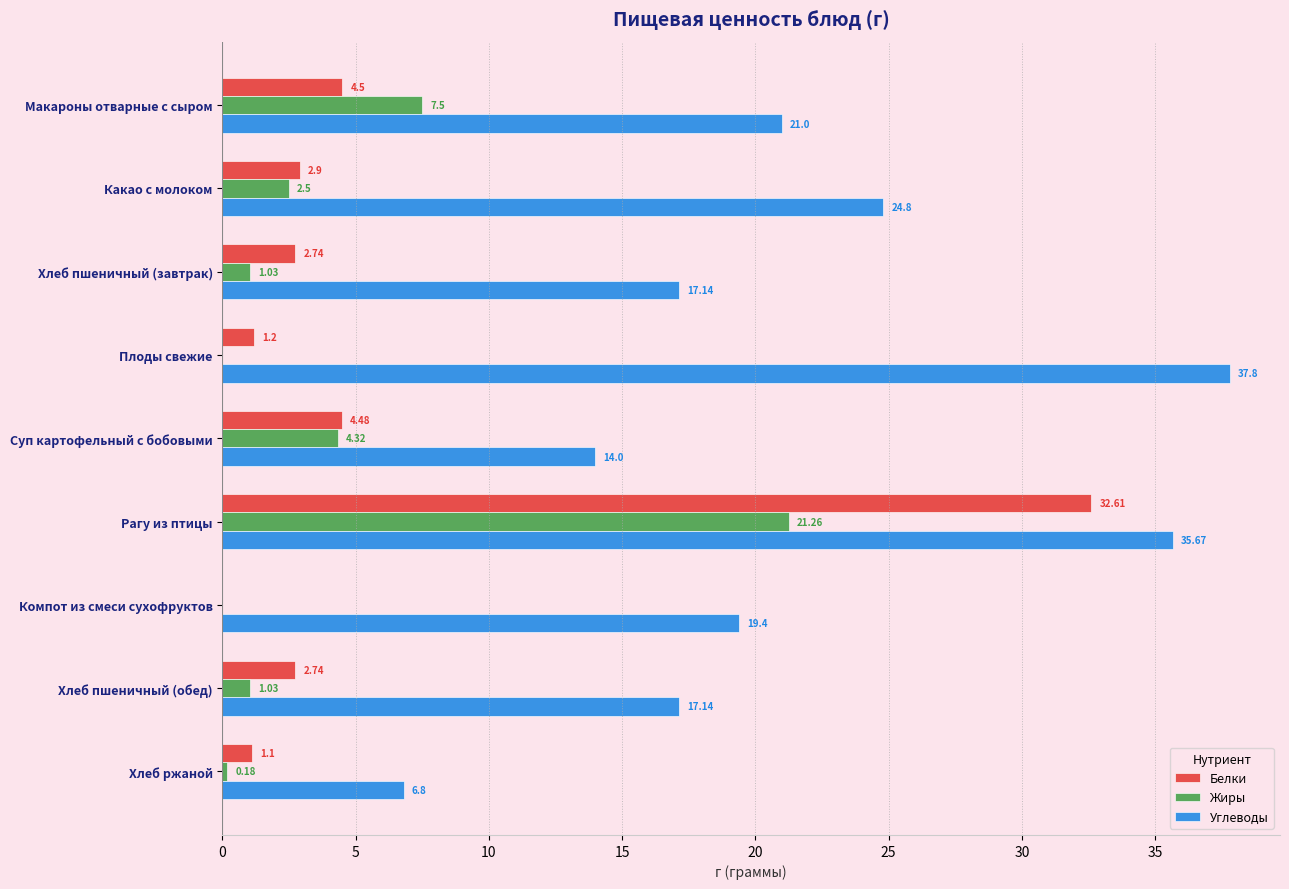

At which category is the sum across all series the highest?

Рагу из птицы